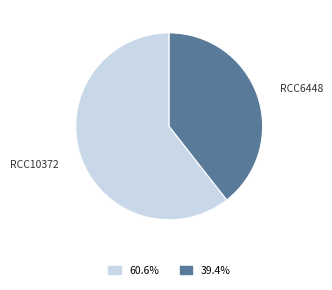

Is there a majority slice in this chart?

Yes